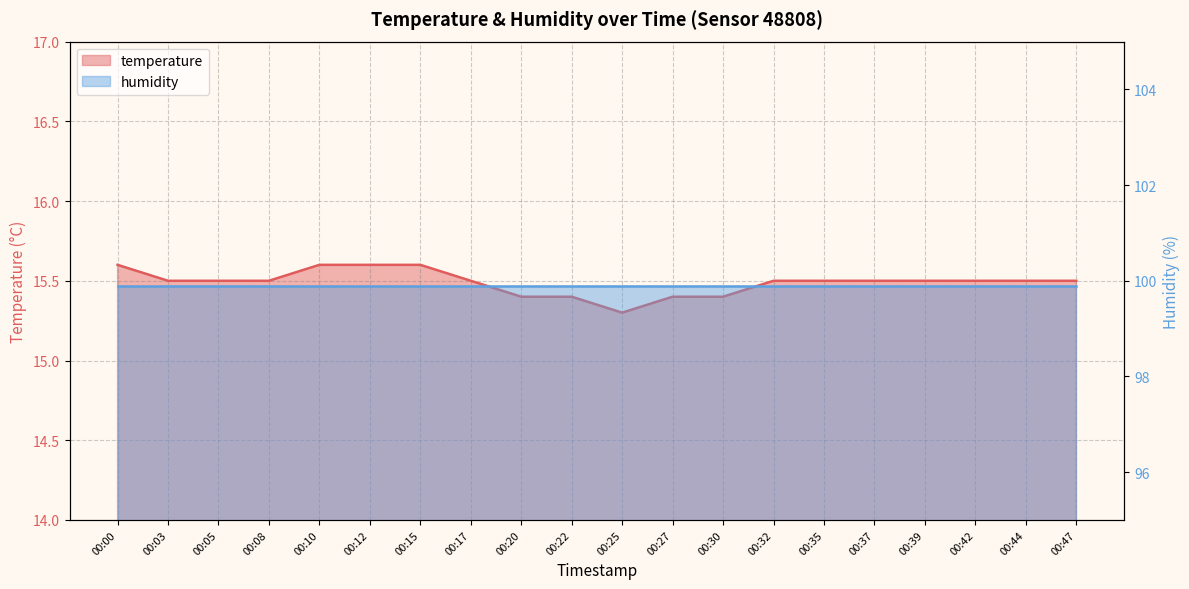

What is the approximate value at 00:00?

15.6